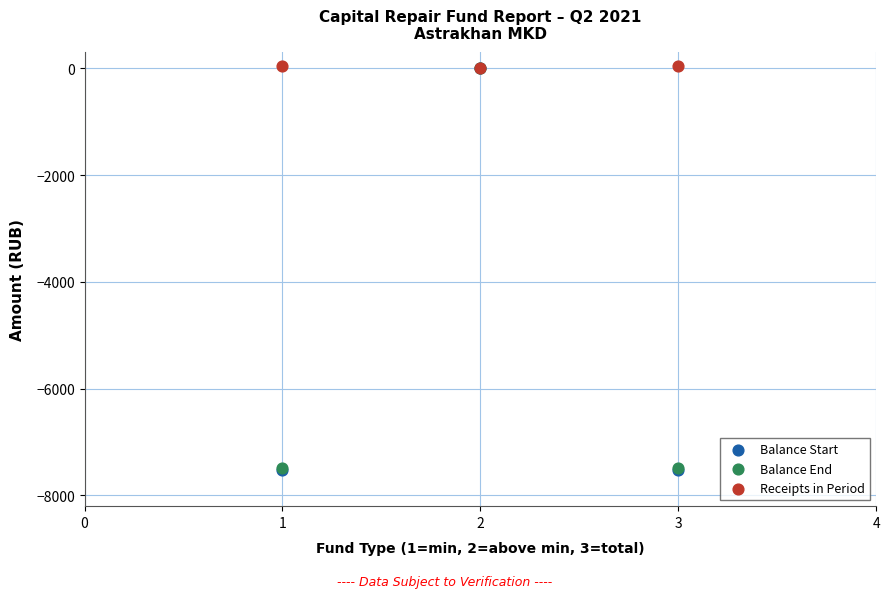

What are all the series names shown in the legend?

Balance Start, Balance End, Receipts in Period